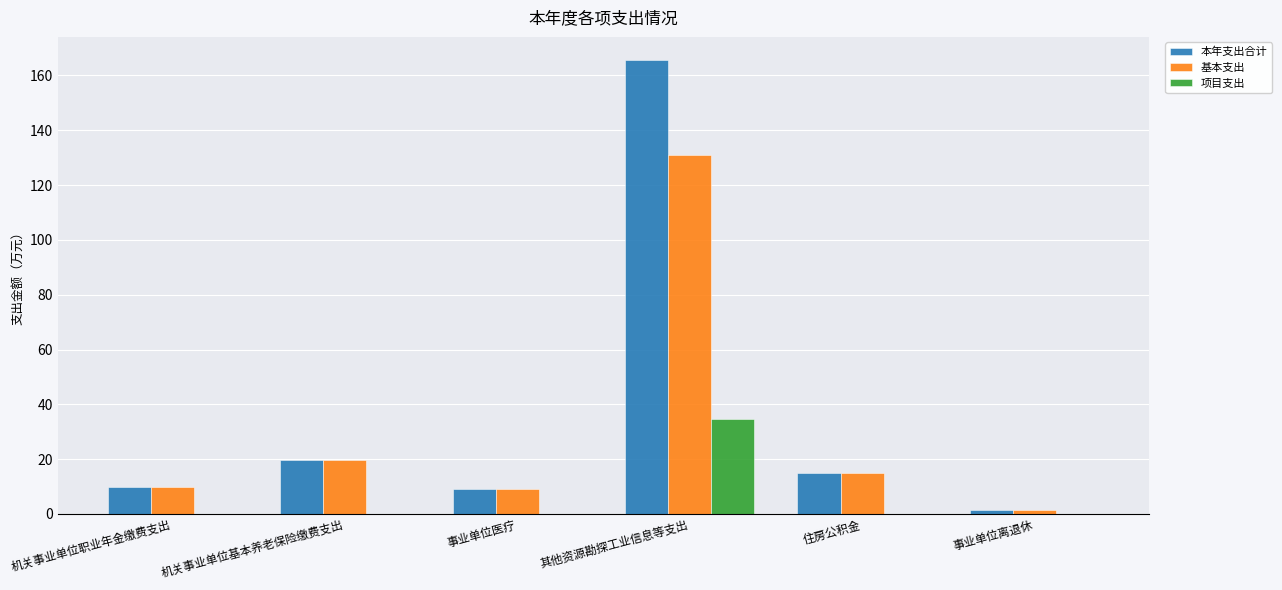

What is the sum of all 本年支出合计 values?

220.9